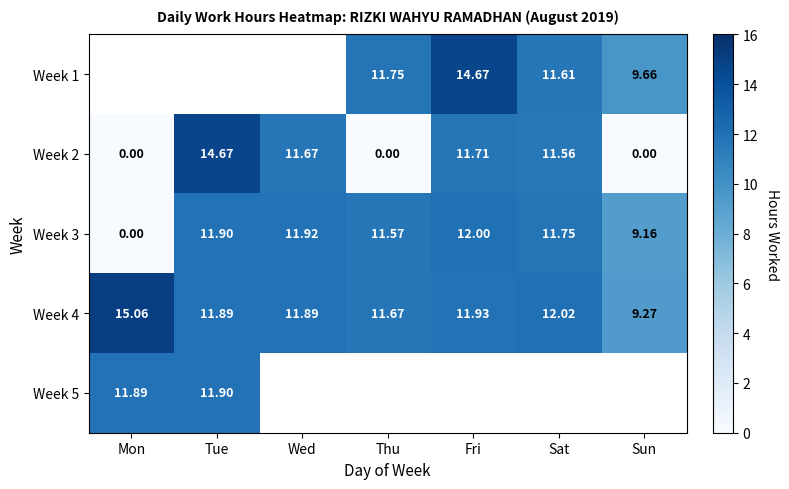

What is the difference between the highest and lowest values at Thu?

11.8